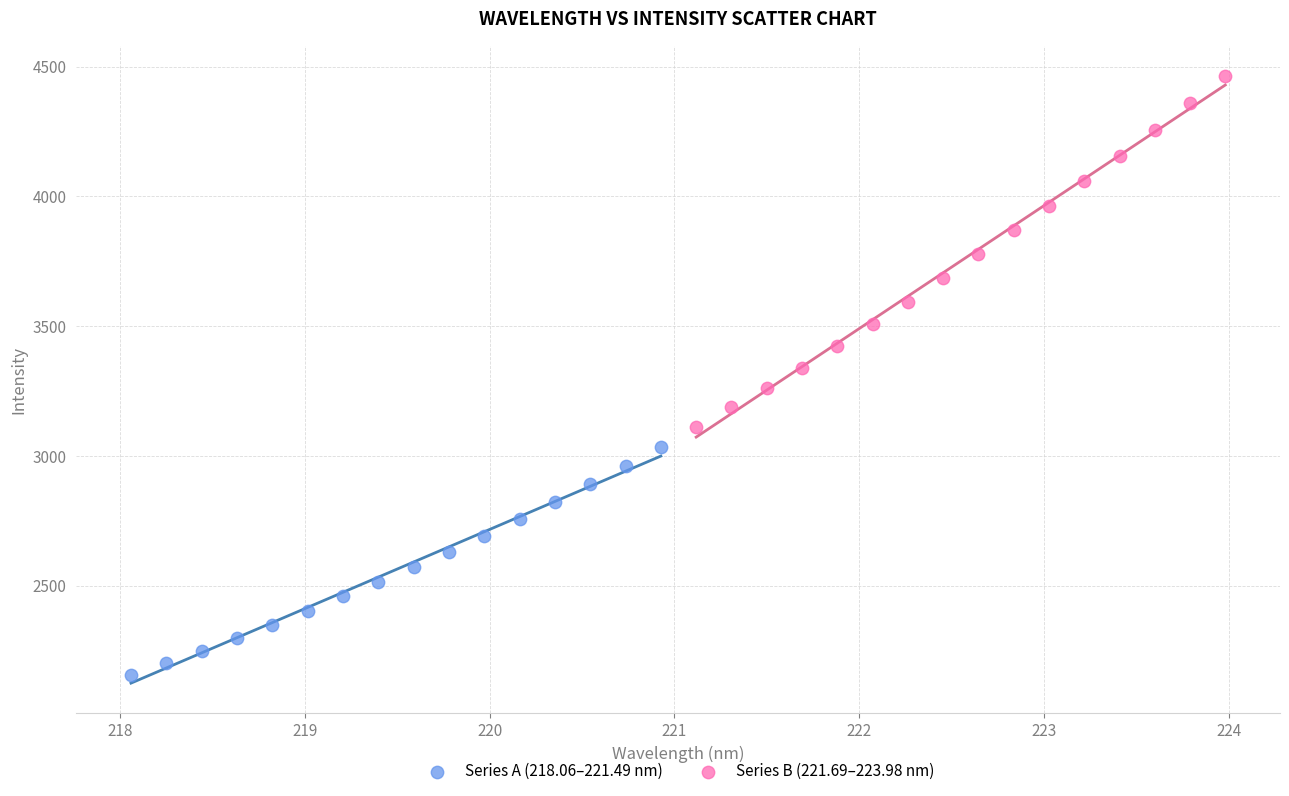

Which series contains the highest Y value?

Series B (221.69–223.98 nm)